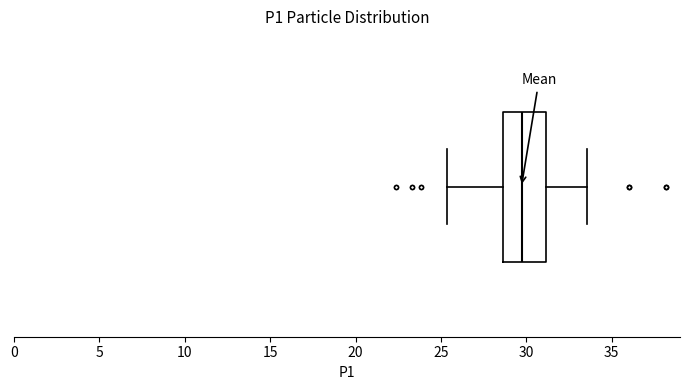

Transcribe this box plot: give where the median line is, the range the box spans, and where the two whiskers end, as read against the x-axis. The values are not printed on the chart, so give them approximately, as read against the axis.

median 29.5, box 28.5 to 31.0, whiskers 25.5 to 33.5